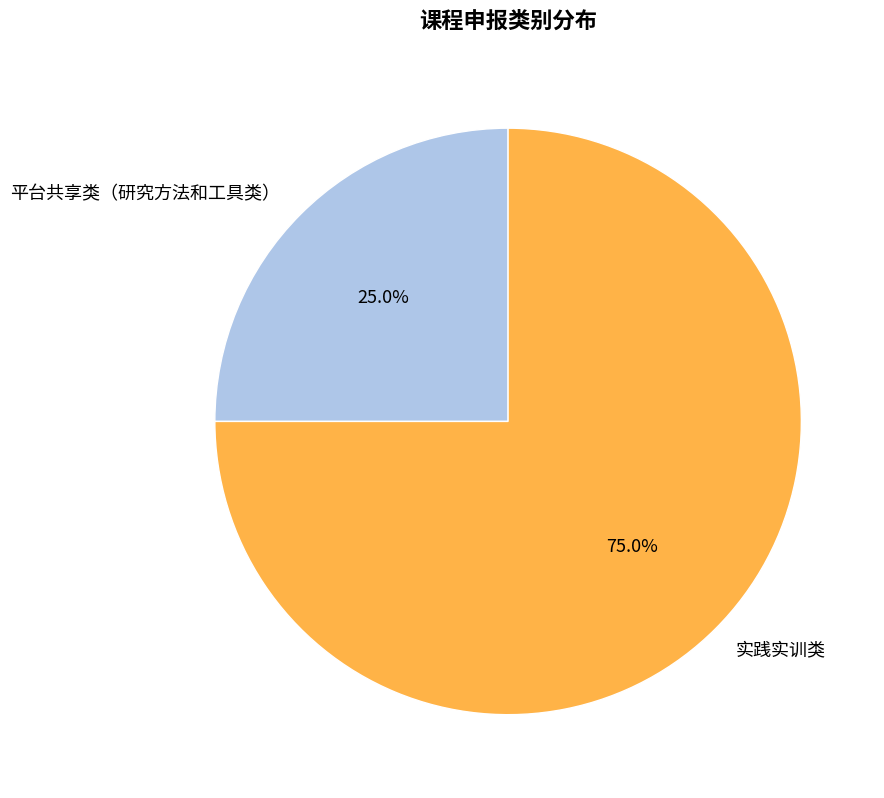

Combined, do 实践实训类 and 平台共享类（研究方法和工具类） account for over 50%?

Yes